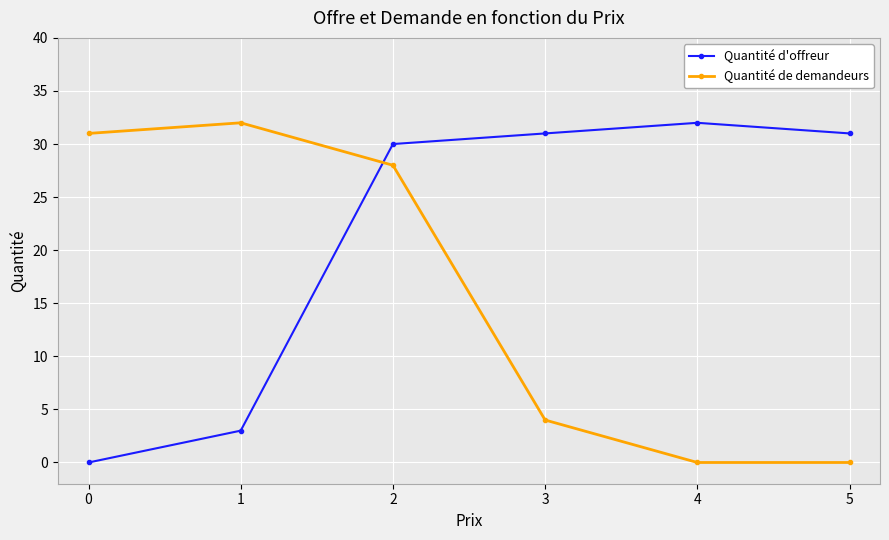

The value of Quantité de demandeurs at 4 is 0. True or false?

True